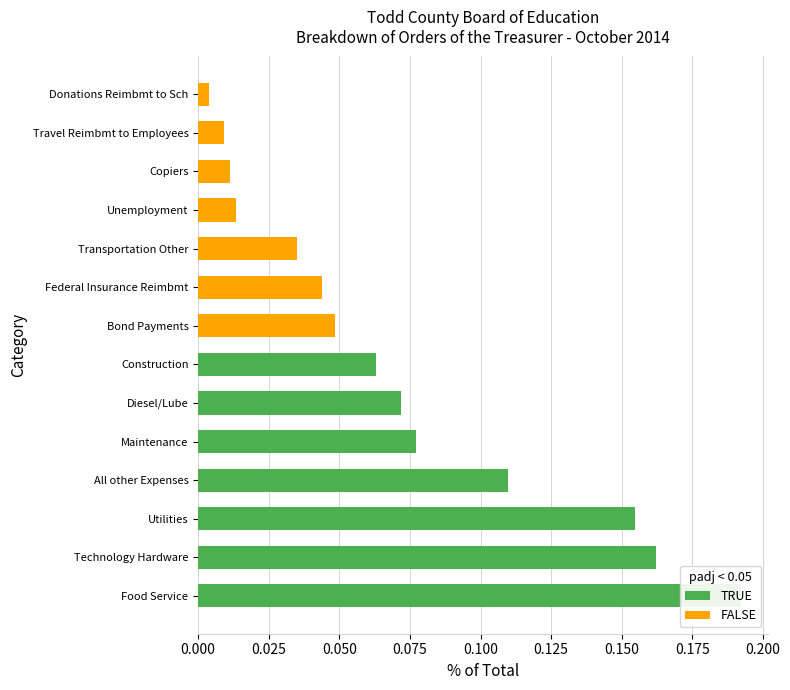

Does the chart contain stacked bars?

No